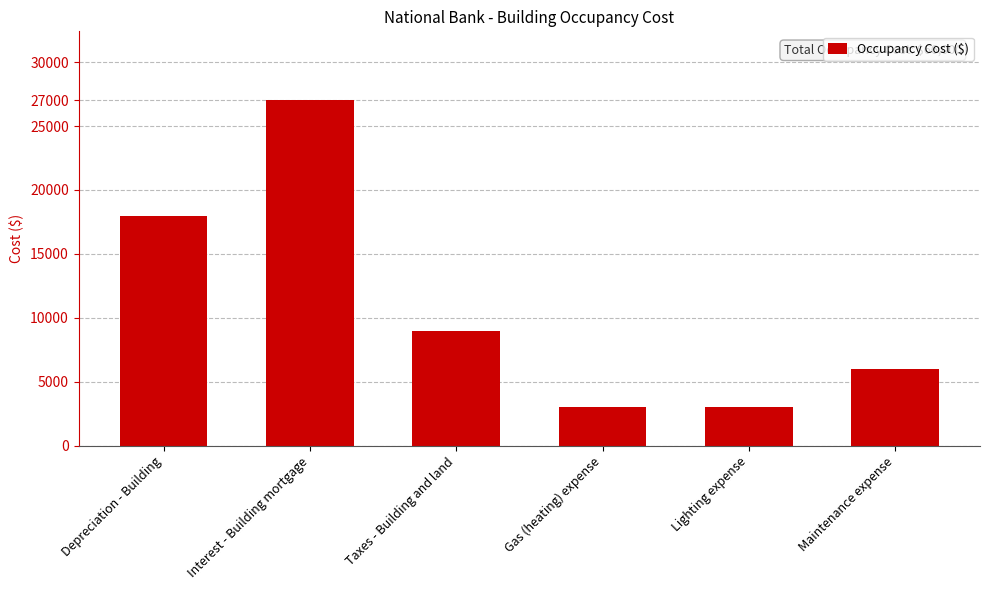

How many values are between 3000 and 18000?

5